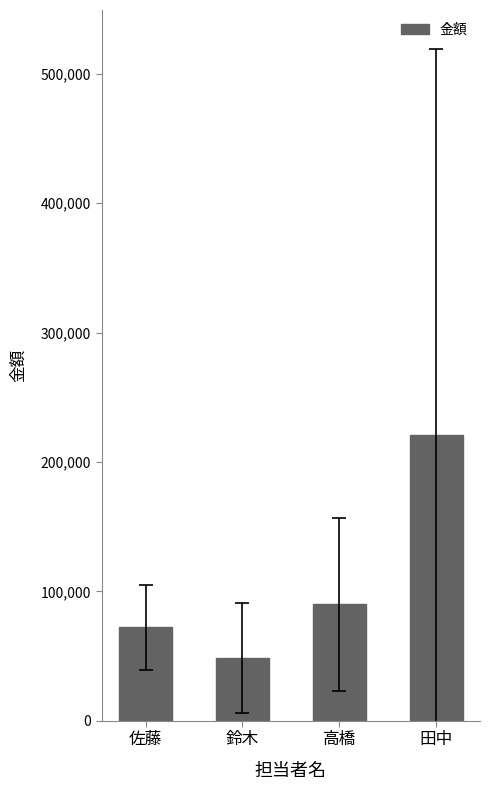

True or false: the data shows 53326.1 at 高橋.

False